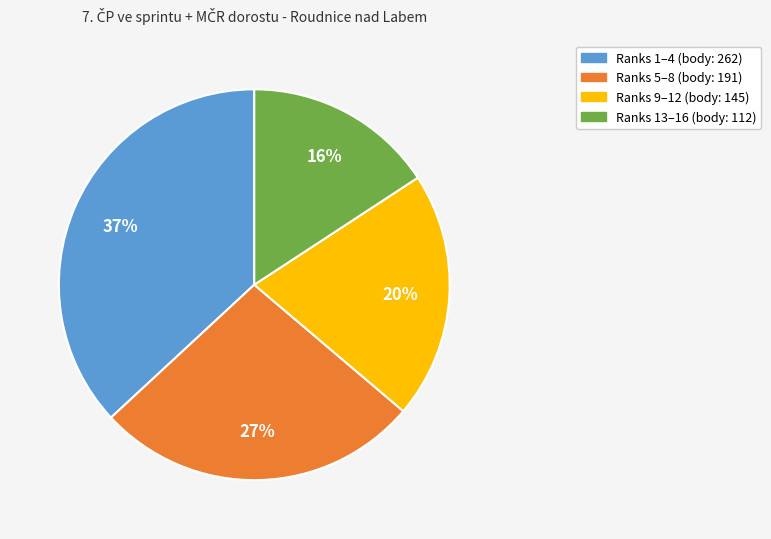

To the nearest percent, what is the average slice percentage?

25%